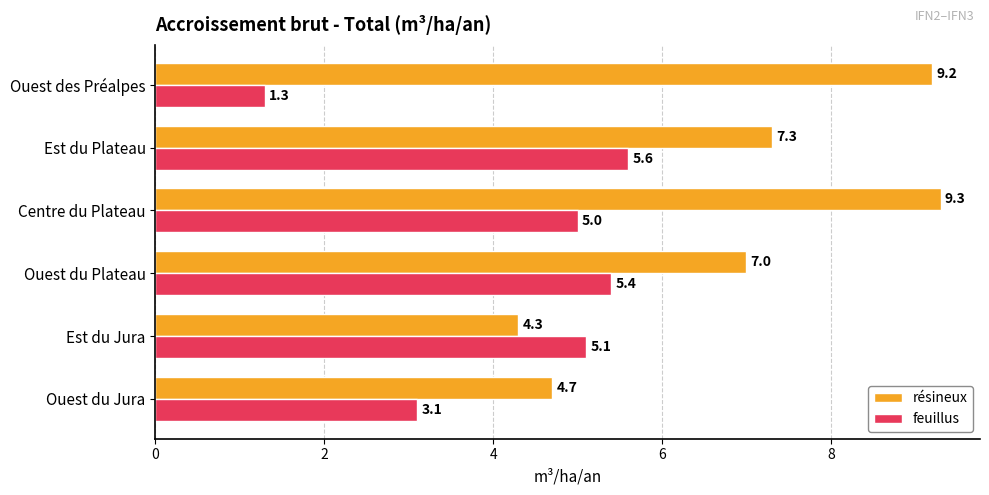

How many distinct data groups are displayed?

2